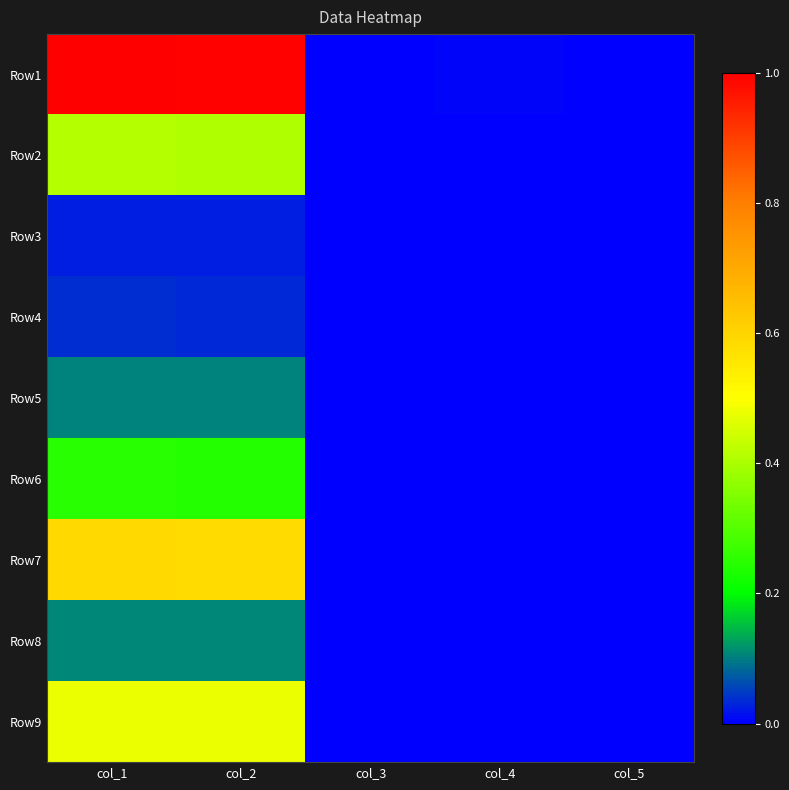

Which label corresponds to the smallest value in the chart?

col_3